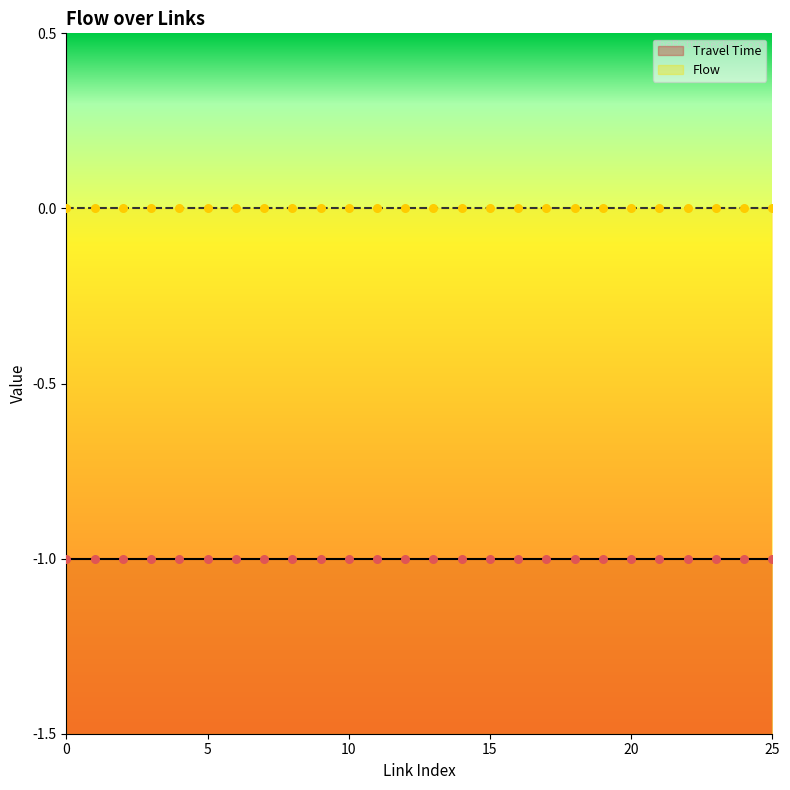

Which series contains the lowest Y value?

Travel Time